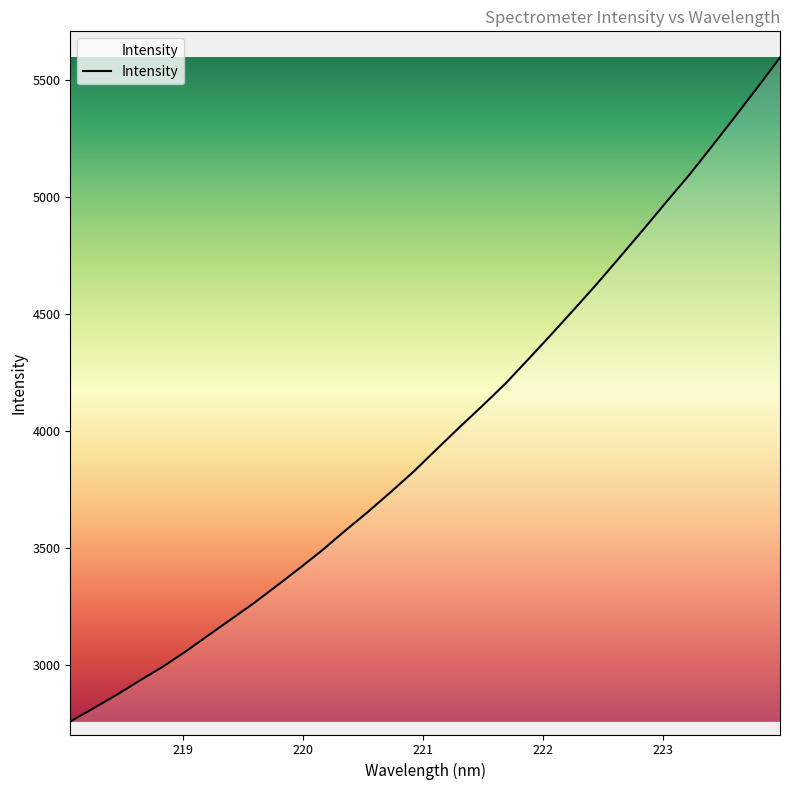

What is the greatest value displayed?

5595.0